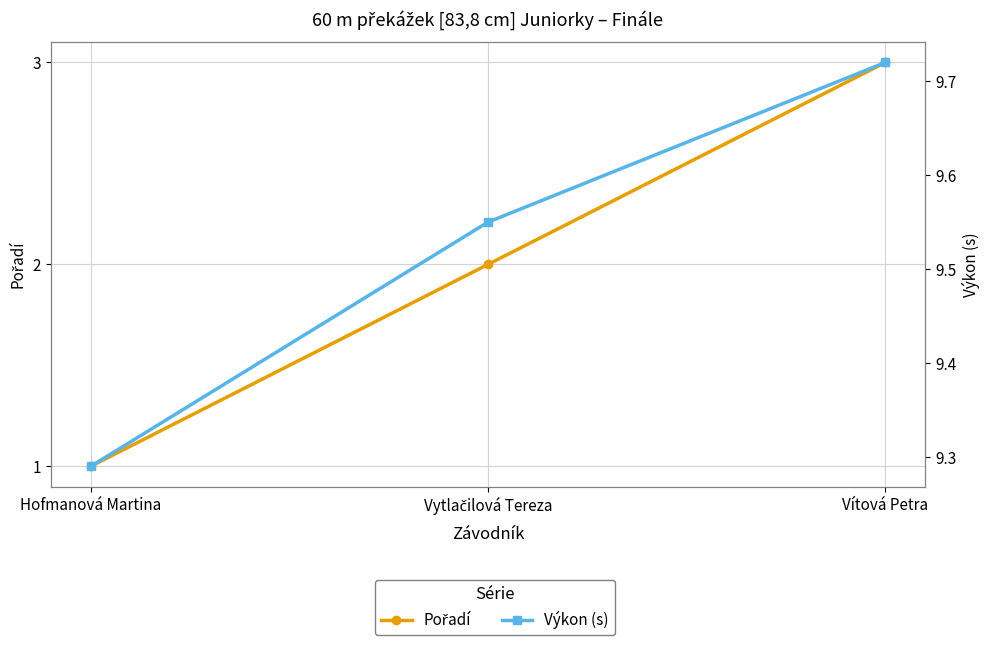

Rank the series by their maximum value, from highest to lowest.

Výkon (s), Pořadí